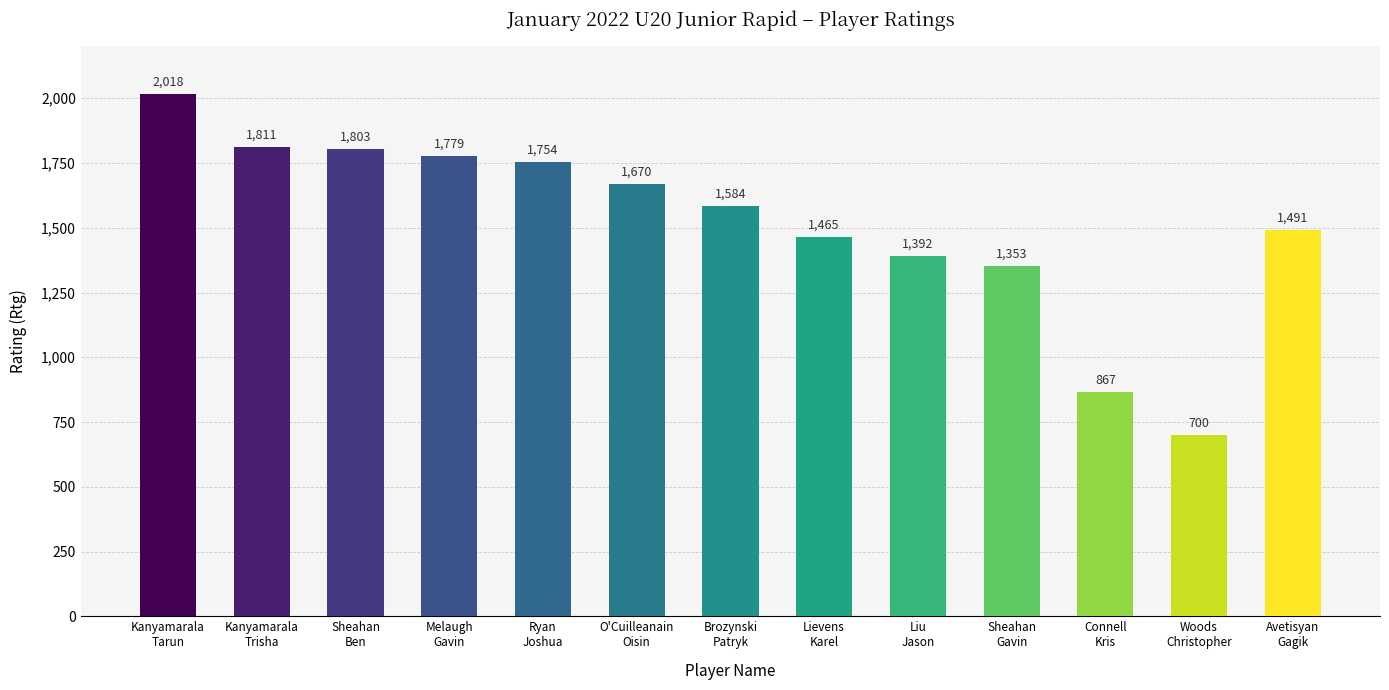

The chart shows a value of 1811 at Kanyamarala
Trisha. True or false?

True